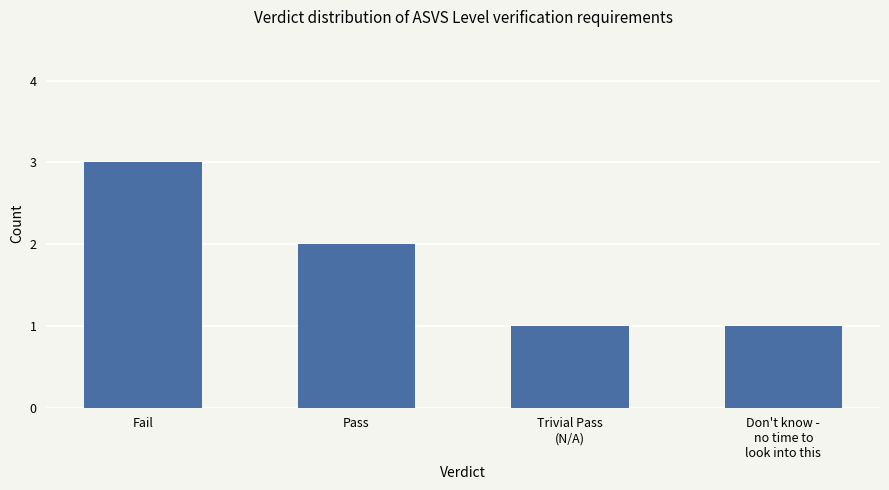

What is the smallest value displayed?

1